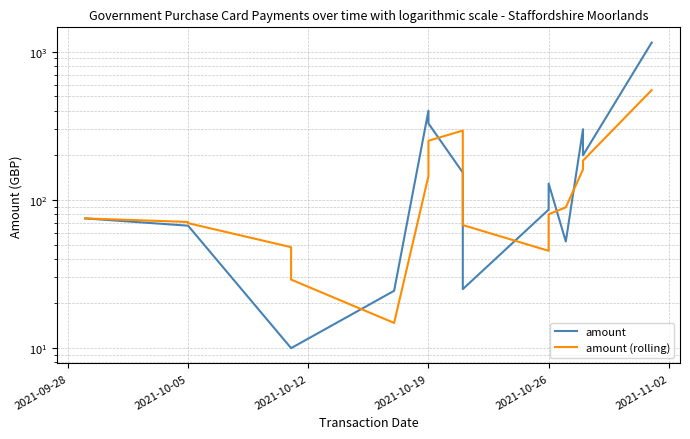

What is the maximum value shown in the chart?

1152.0